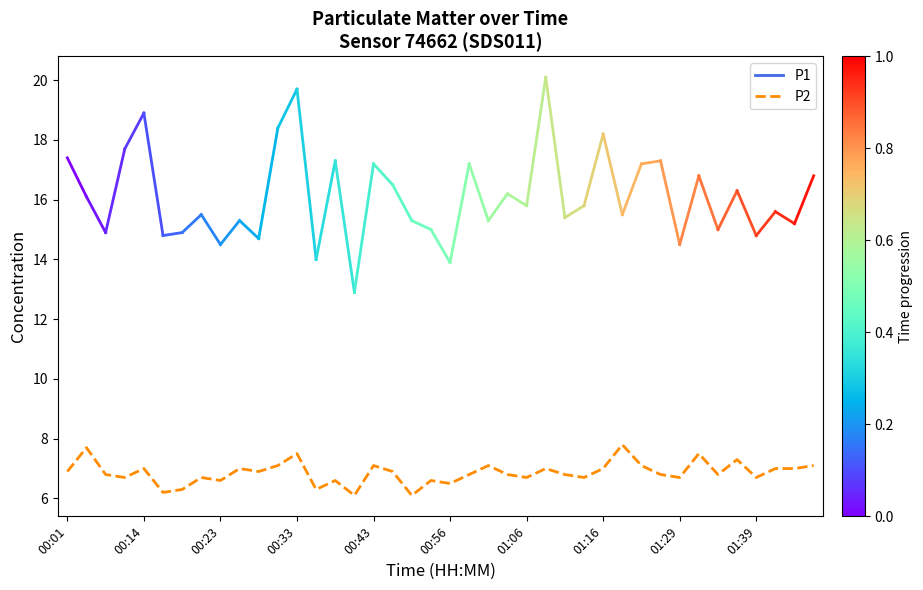

Does the chart display data point markers on the line(s)?

No